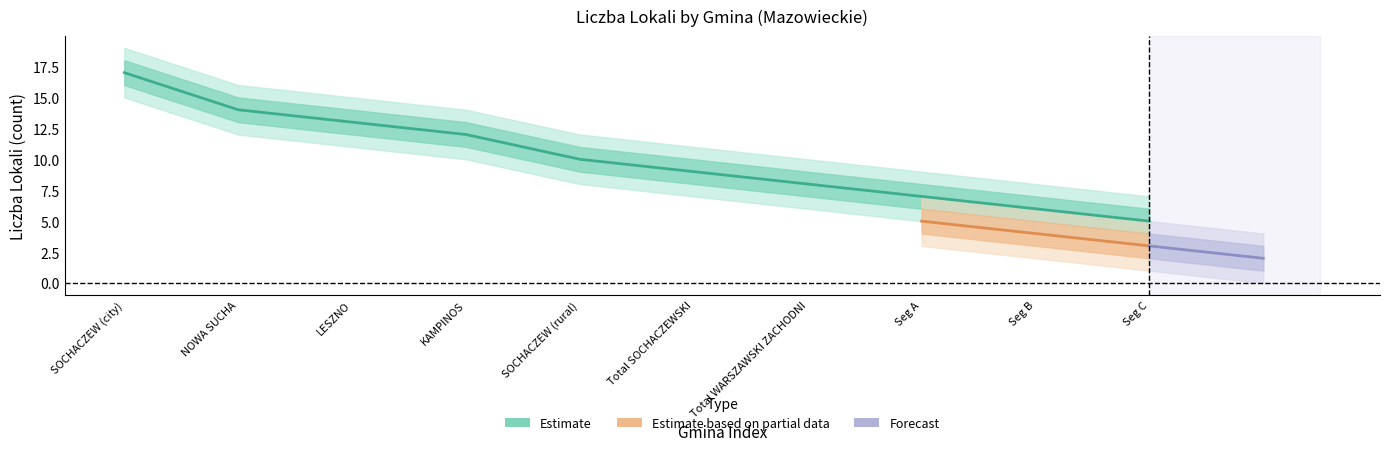

How many categories are shown in the chart?

10